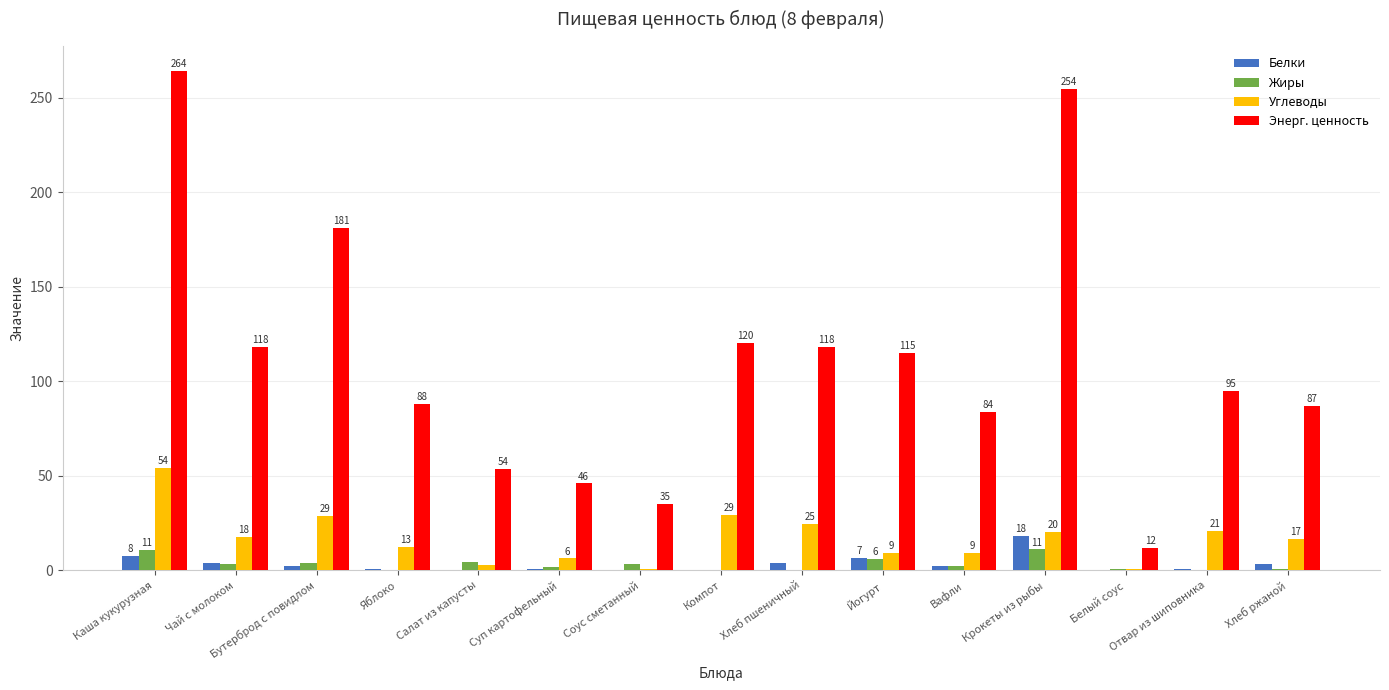

How many categories are shown in the chart?

15